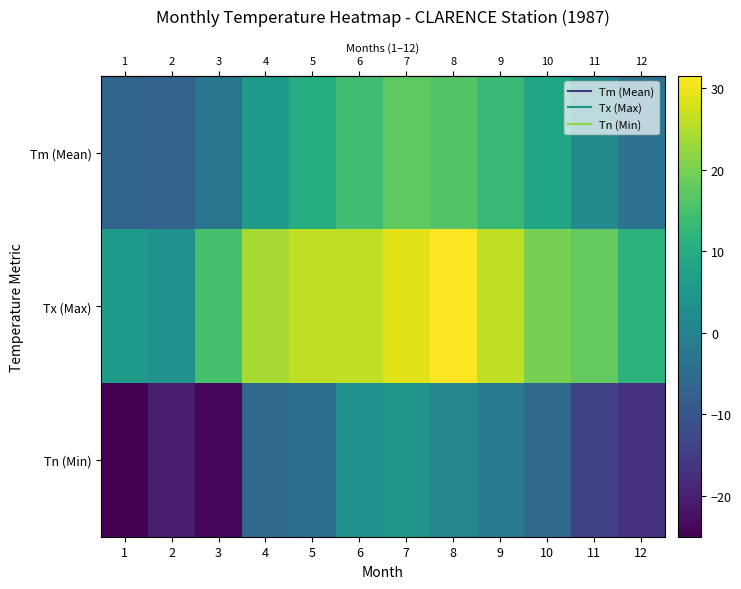

Which series has the widest spread of values?

row_2